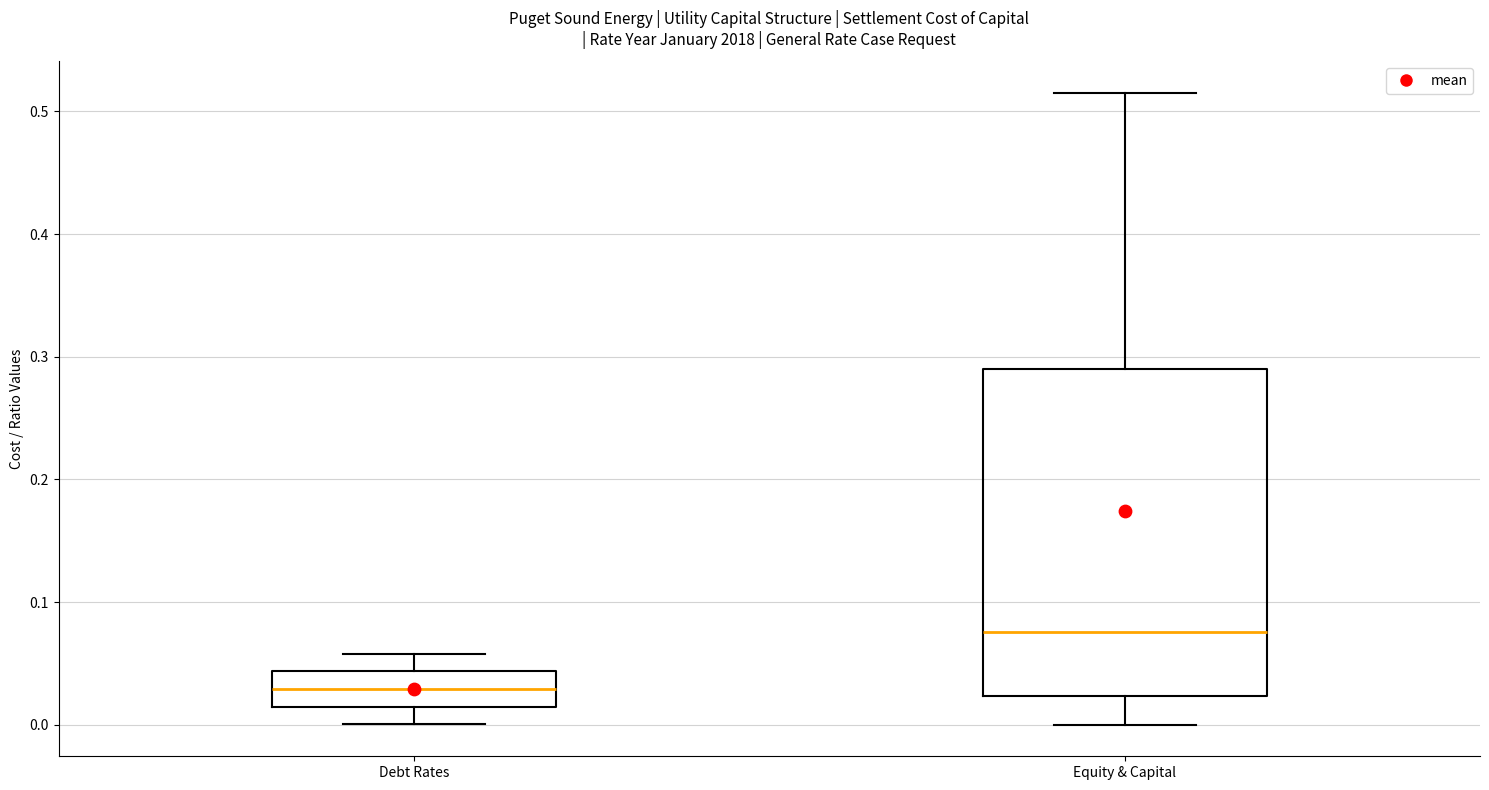

Comparing the boxes themselves (not the whiskers), which one is the tallest?

Equity & Capital